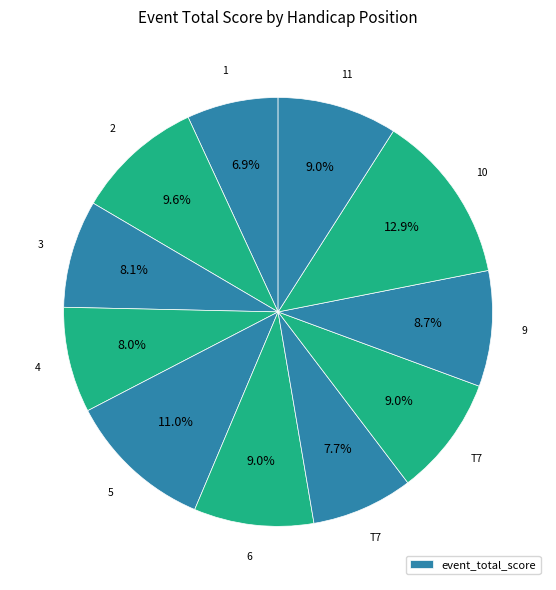

How many segments does this pie chart have?

11